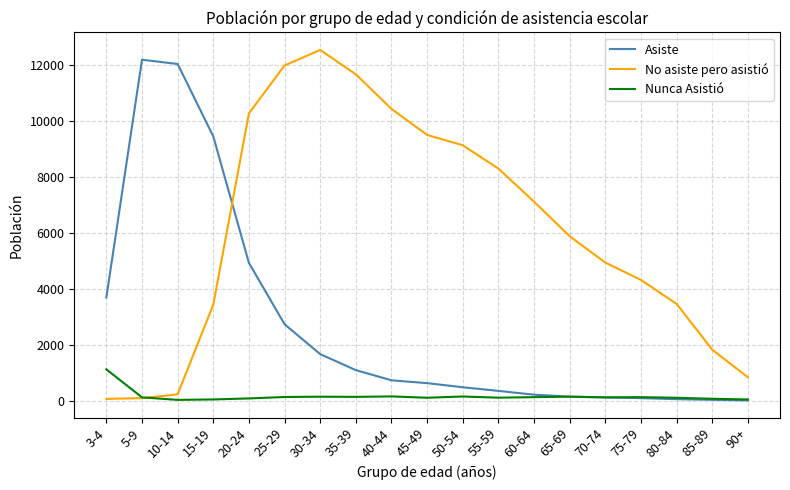

Where is Asiste nearest to the value 6092?

20-24